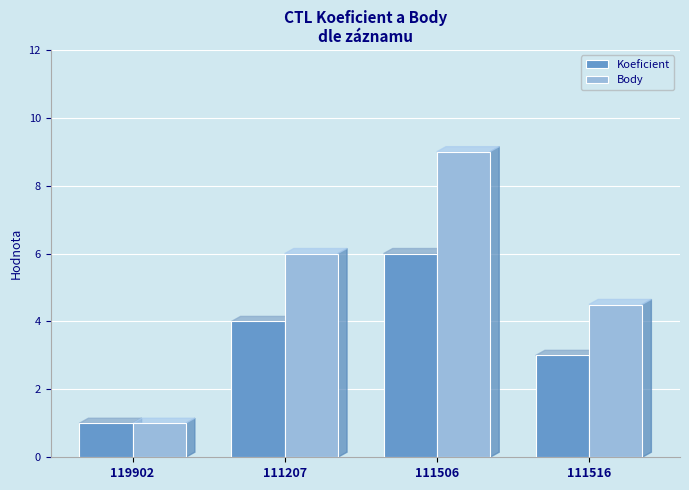

What is the maximum value shown in the chart?

9.0